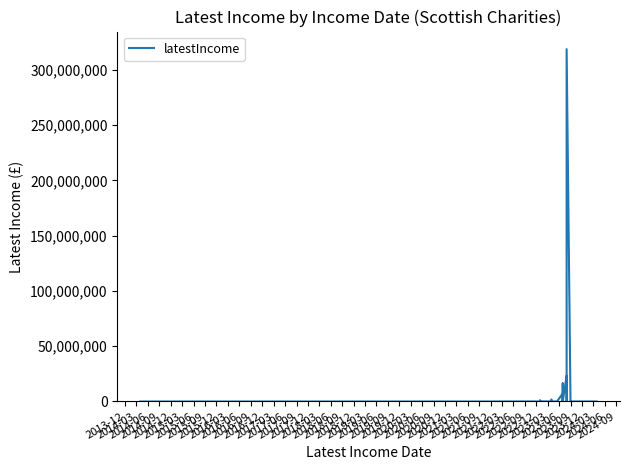

Reading left to right, transcribe all the data shown in this chart.

2312	2162	39542	31789	4892	90903	37859	902484	98707	36427	58906	293499	63660	299	38183	66410	35600	111592	1797886	9711	69995	1608	7361441	45672	16355772	1845000	114719	23285000	350	197689	193836	16338	2006	6031	318601655	13110	27245	40425	7252	142